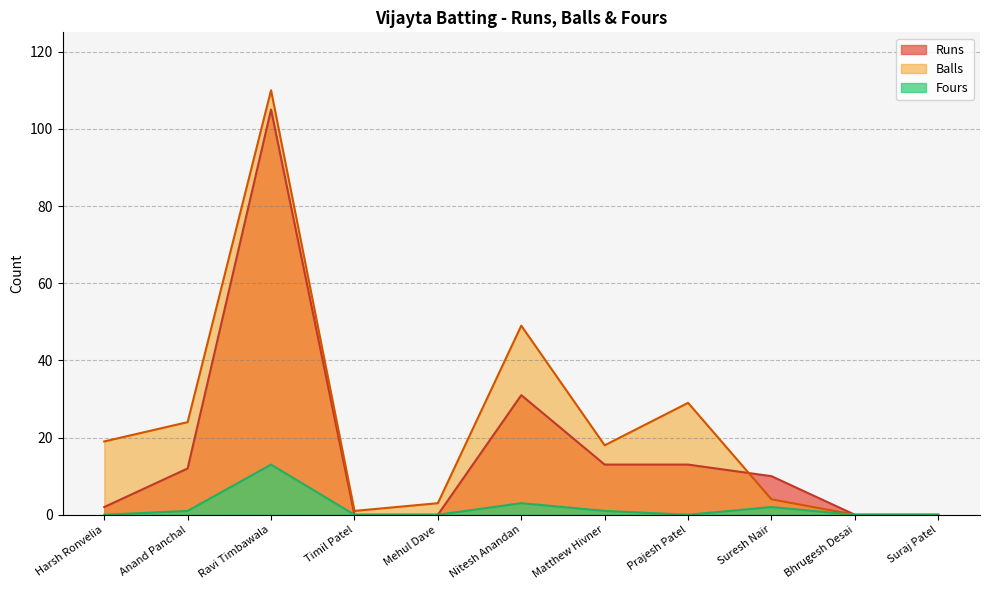

Which series has the largest total across all categories?

Balls